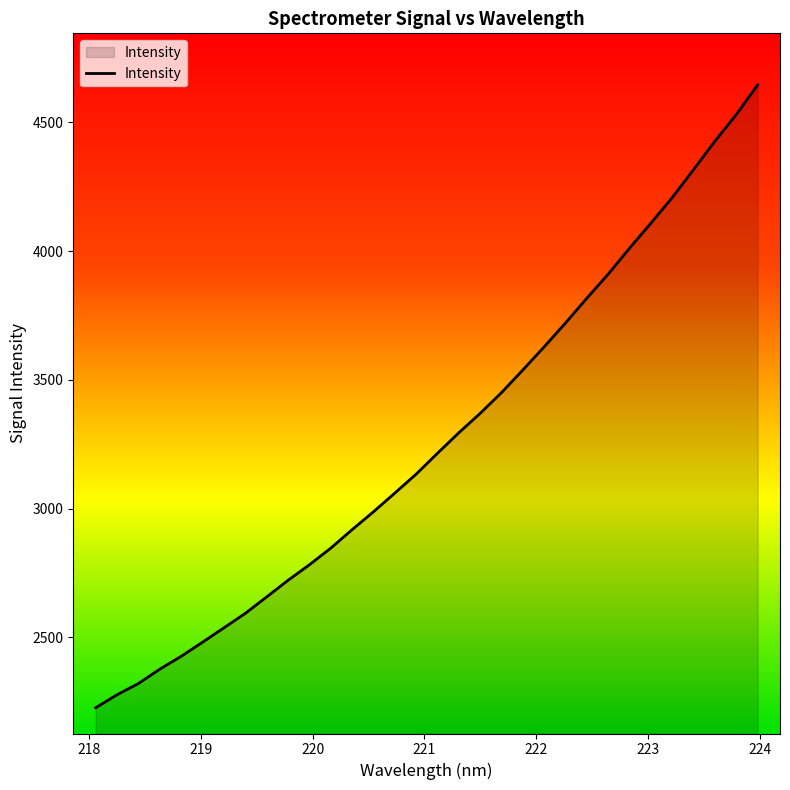

What is the smallest value displayed?

2226.9